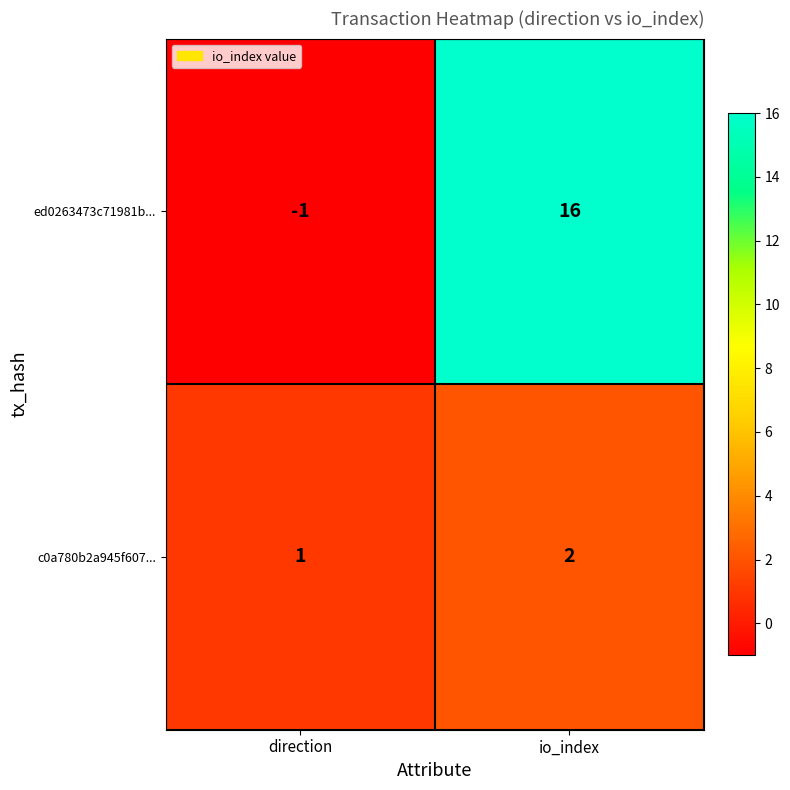

What is the average value of the ed0263473c71981b... series?

8